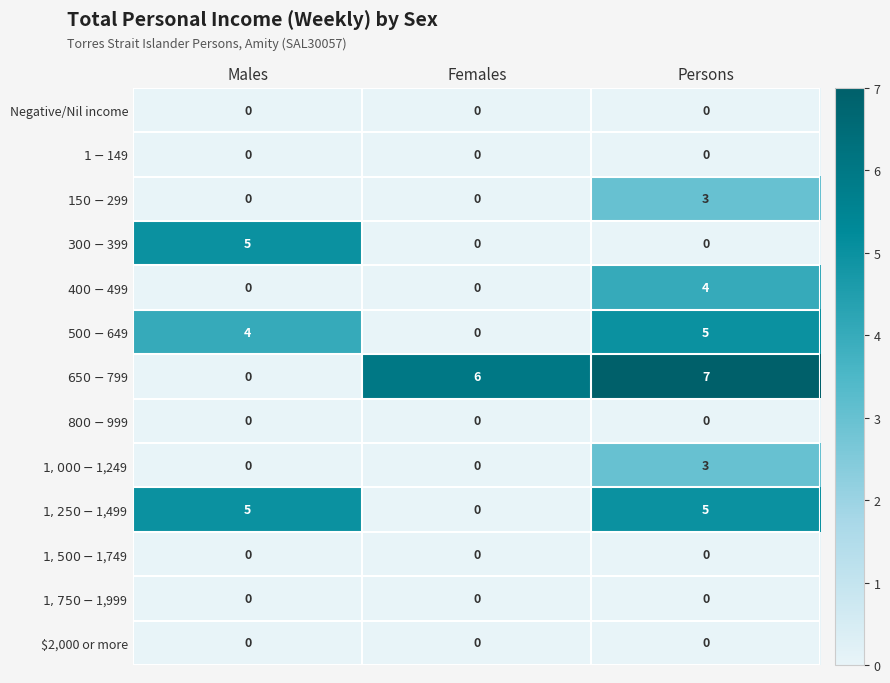

What is the difference between the highest and lowest values at Males?

5